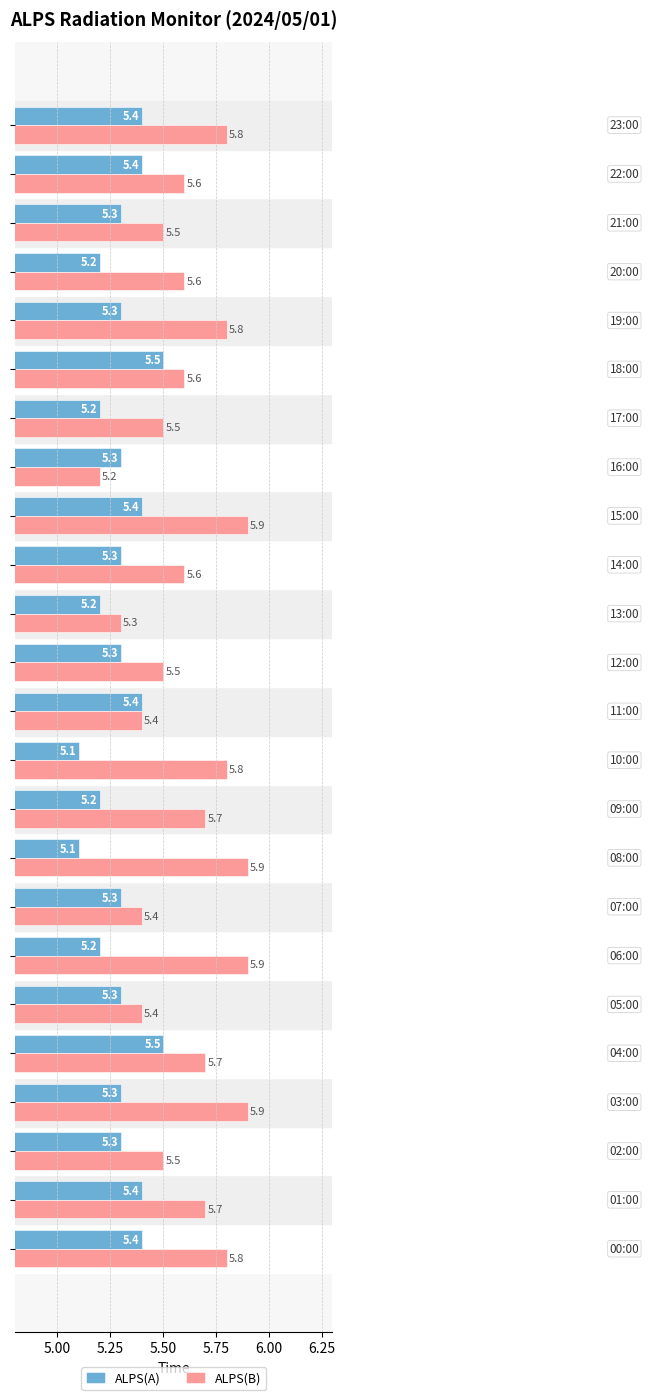

Which series has the widest spread of values?

ALPS(B)